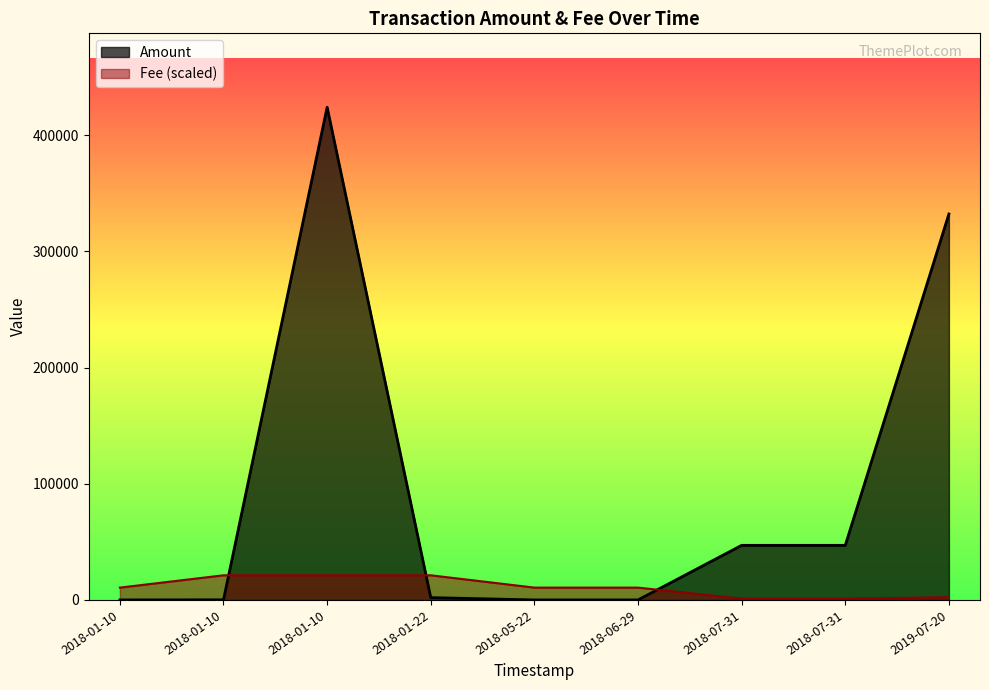

What is the label of the 5th point from the right?

2018-05-22